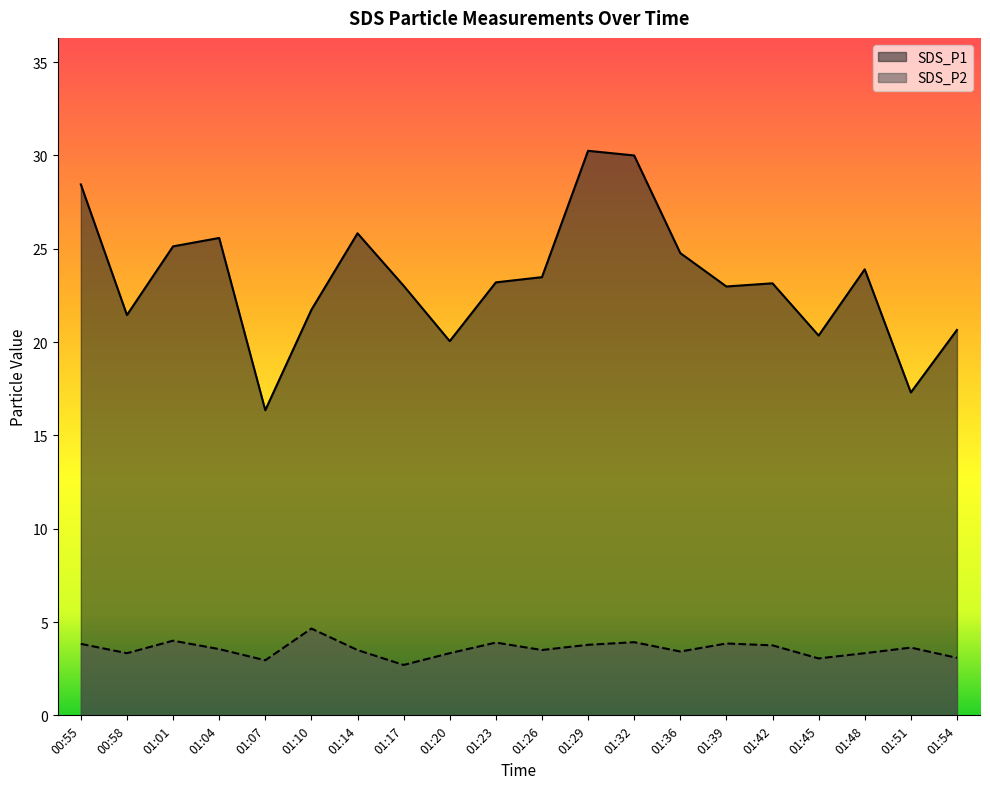

In SDS_P2, how many points are lower than both neighbors (excluding endpoints)?

6